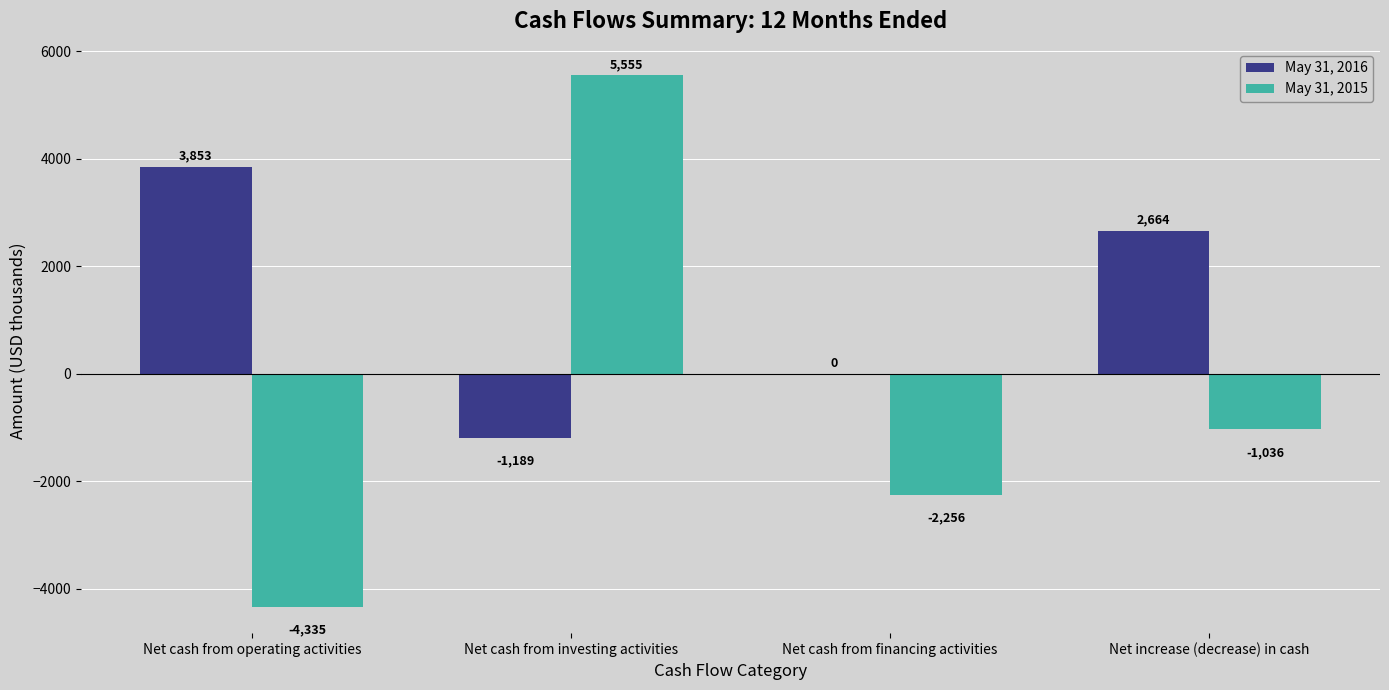

What is the sum of the May 31, 2015 values at Net cash from investing activities and Net increase (decrease) in cash?

4519